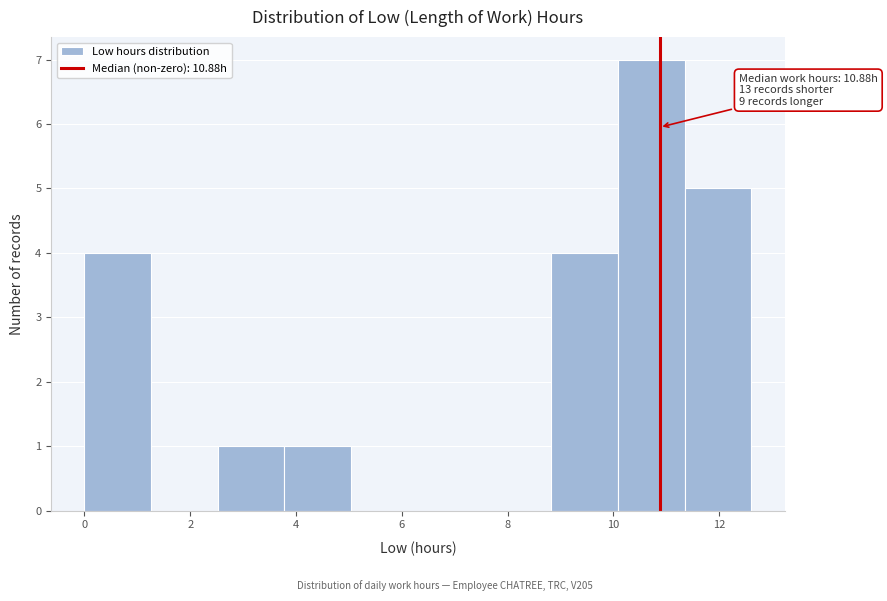

Which range on the x-axis has the tallest bar?

10.0 to 11.4